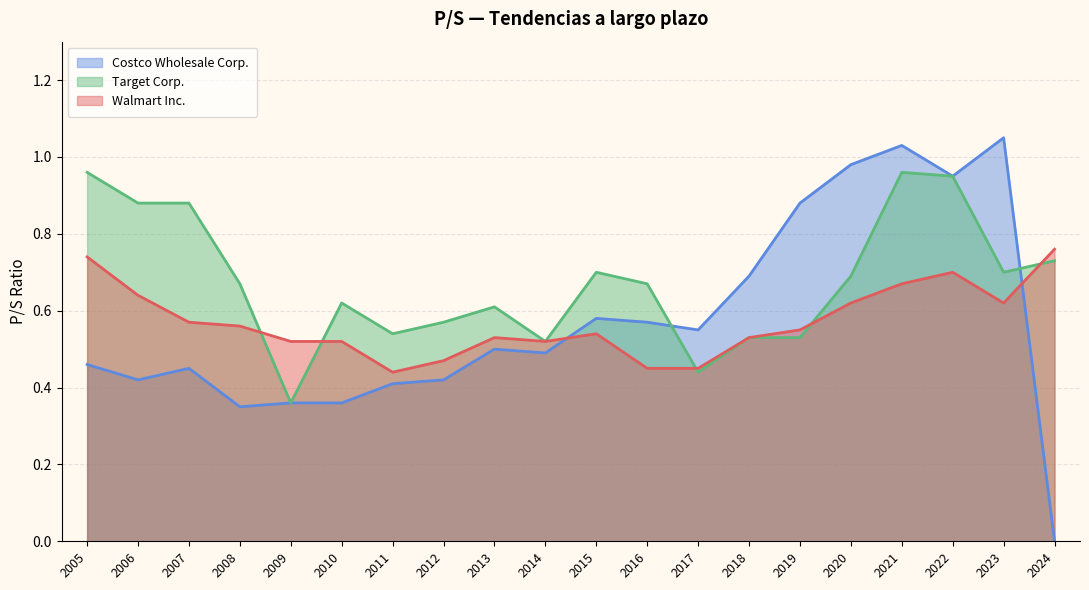

True or false: Target Corp. has a value of 0.9 at 2015.

False